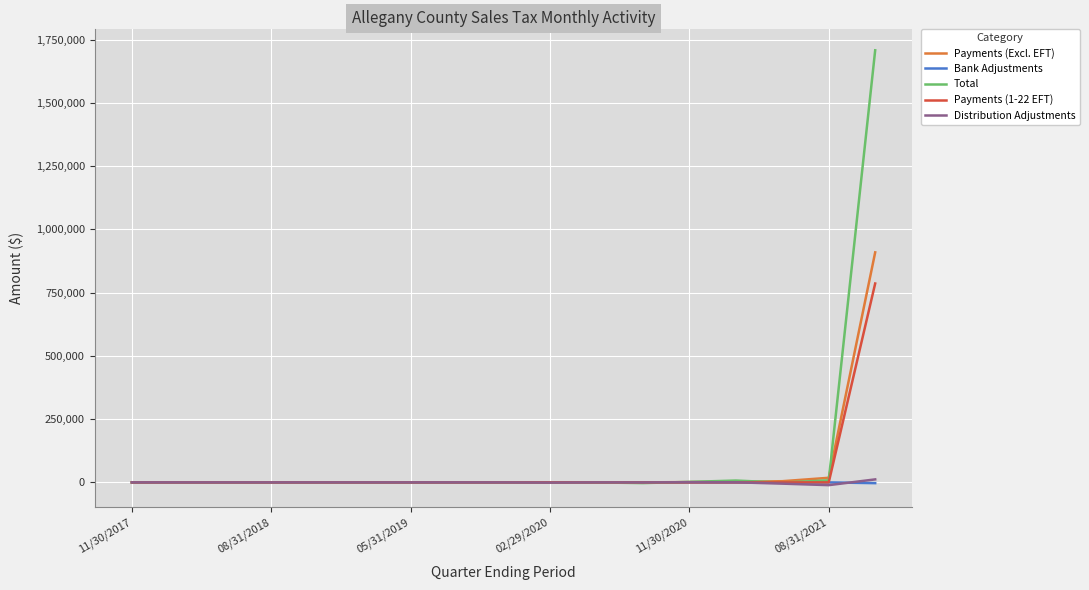

What is the maximum value for Payments (1-22 EFT)?

785945.6